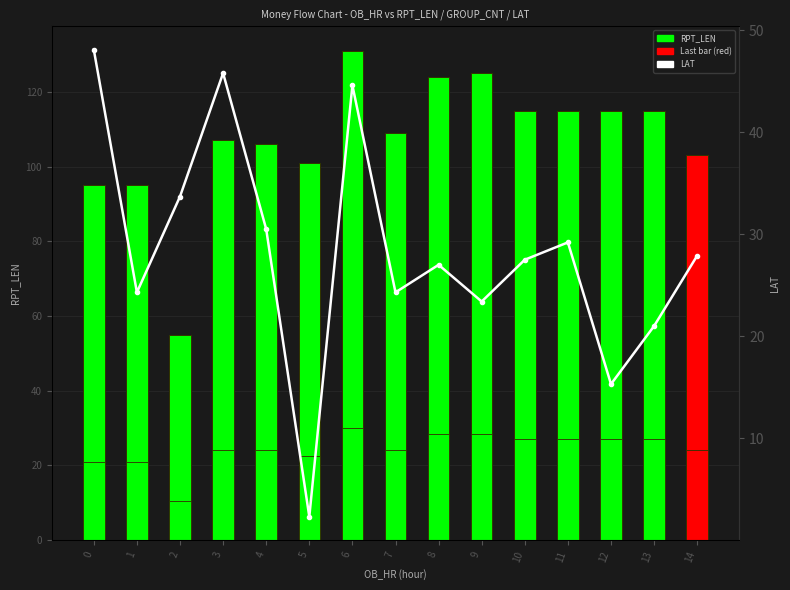

What is the sum of the LAT values at 6 and 7?

68.9